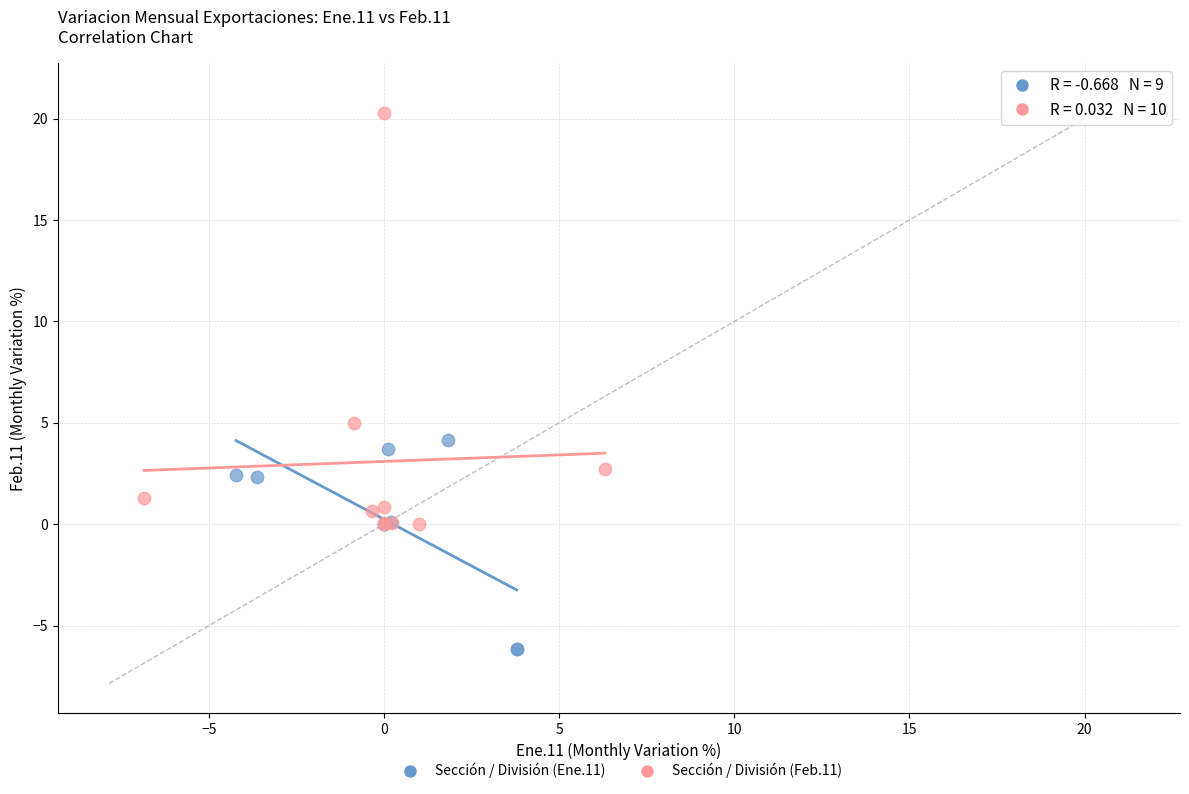

Which series reaches the minimum Y coordinate?

Sección / División (Ene.11)